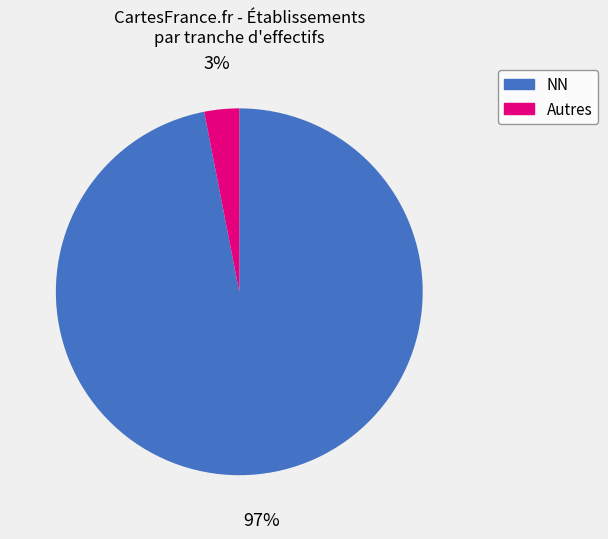

To the nearest percent, what is the average slice percentage?

50%